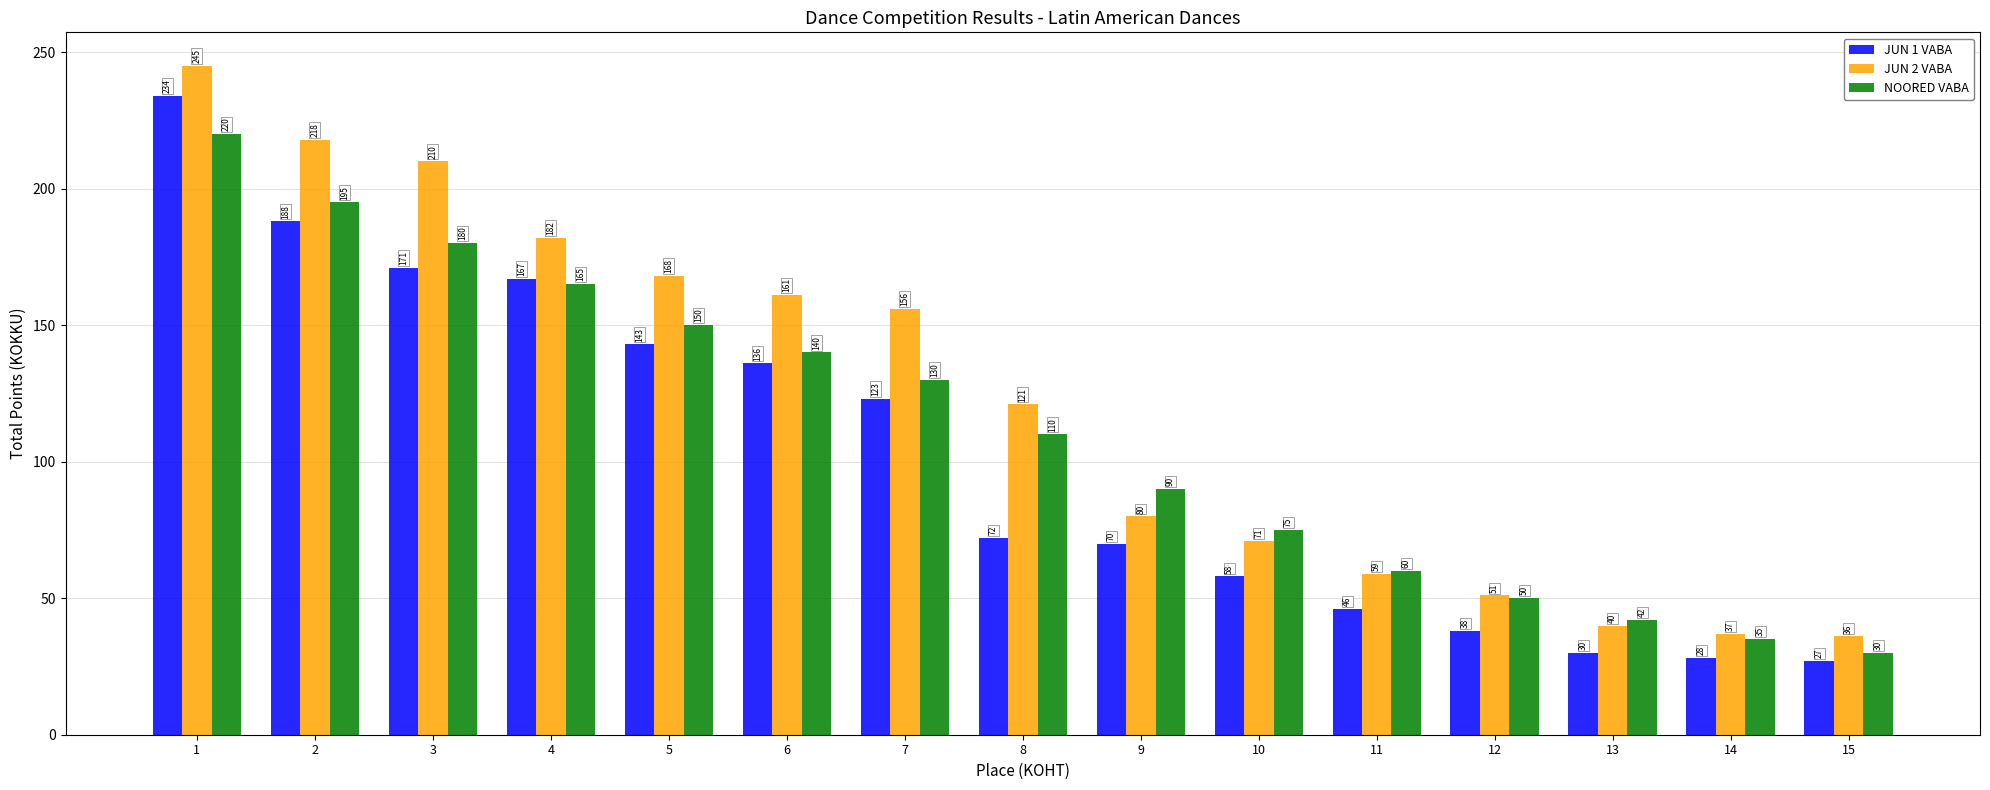

What is the value of the JUN 2 VABA bar at the 15th from the left?

36